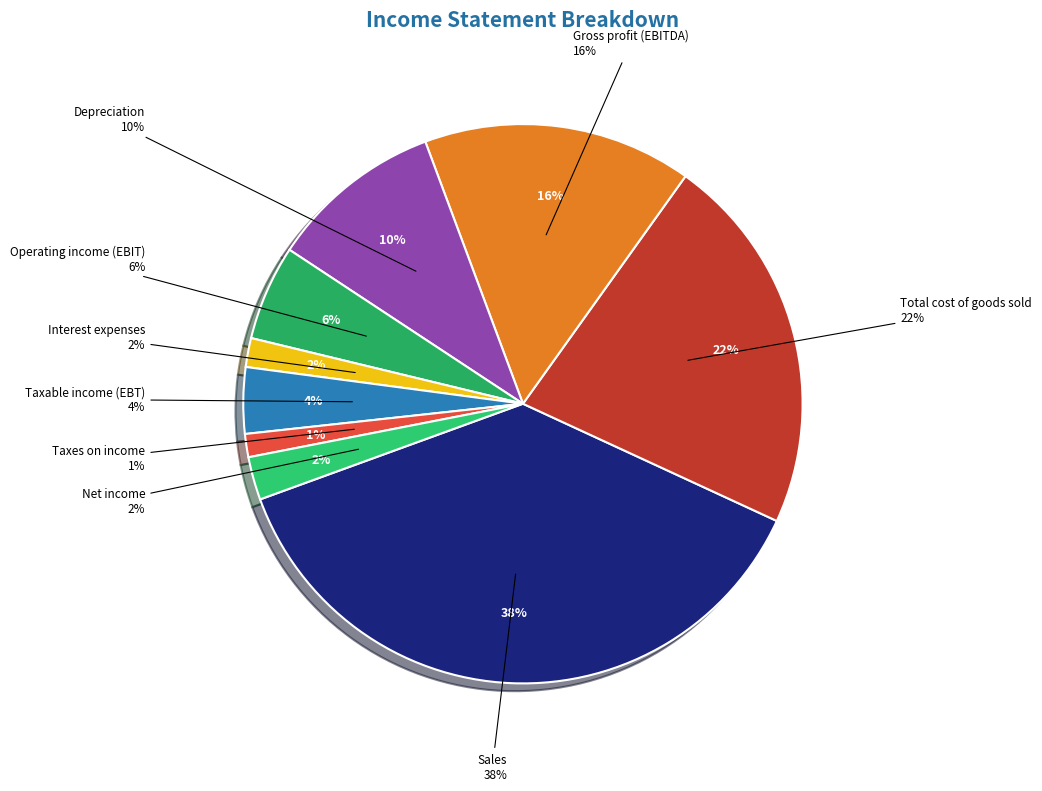

How many segments does this pie chart have?

9